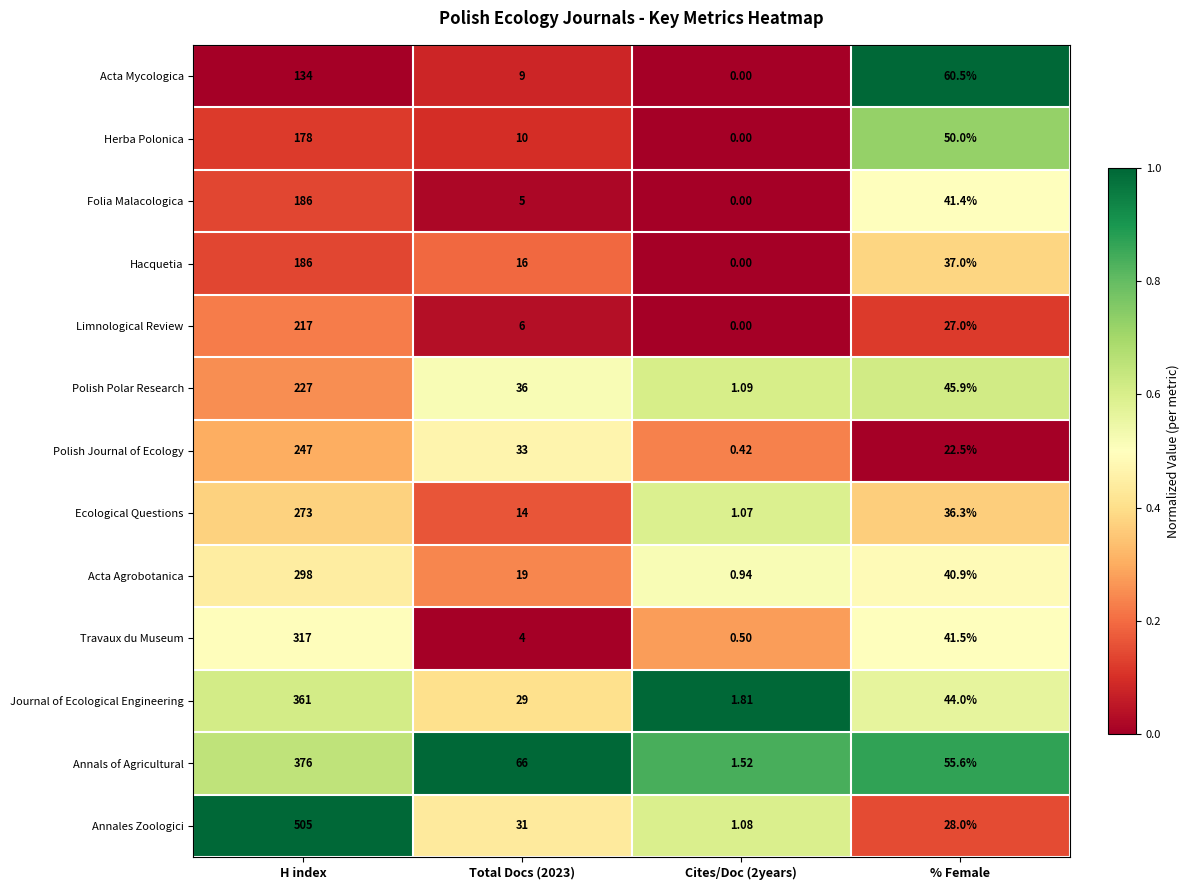

Where is Acta Mycologica nearest to the value 67?

% Female